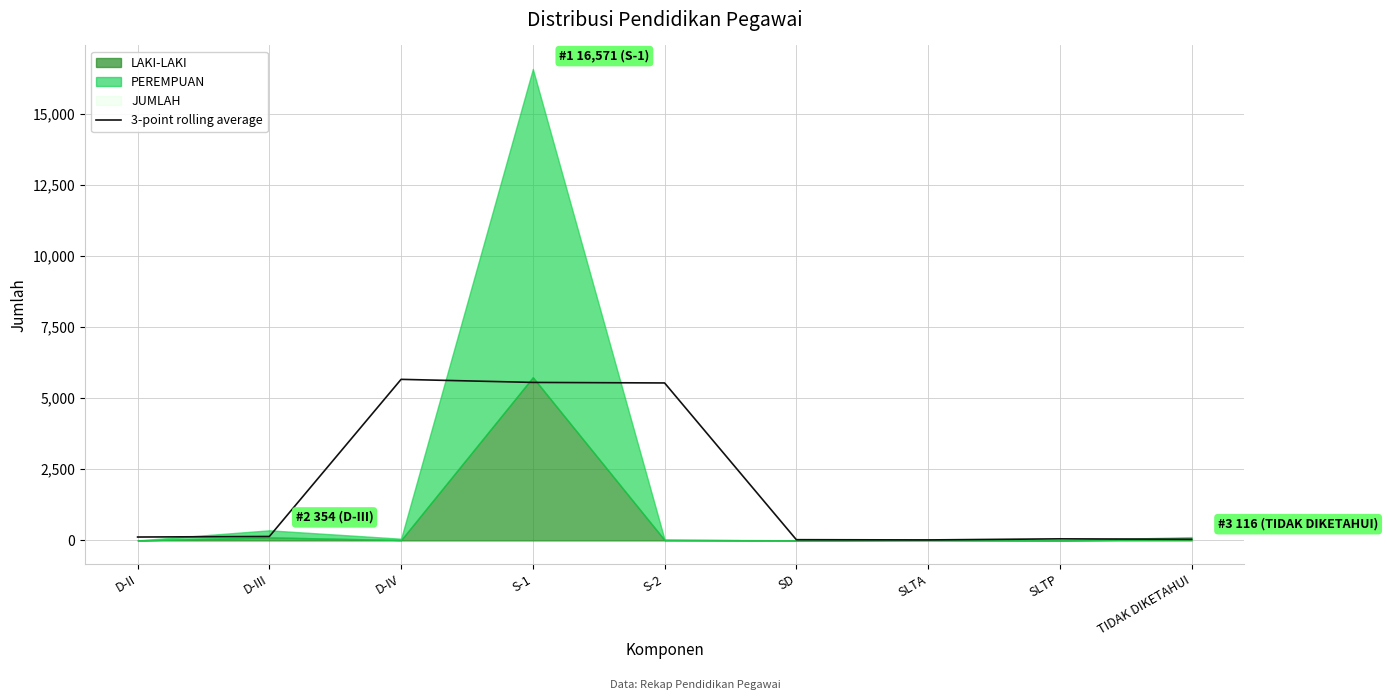

What is the sum of all values?

17142.0